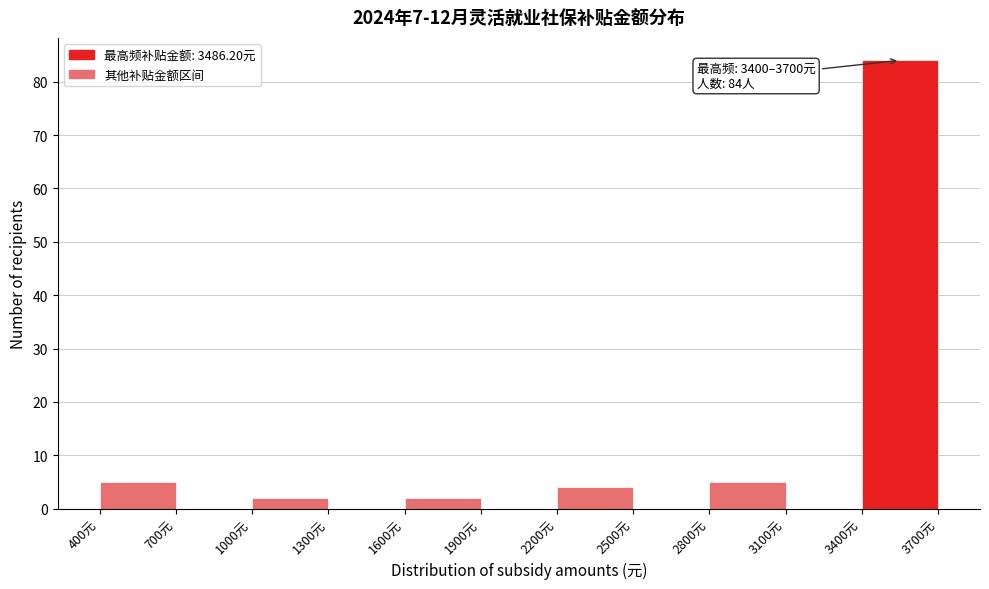

Over which range of the x-axis is the bar tallest?

3400 to 3700